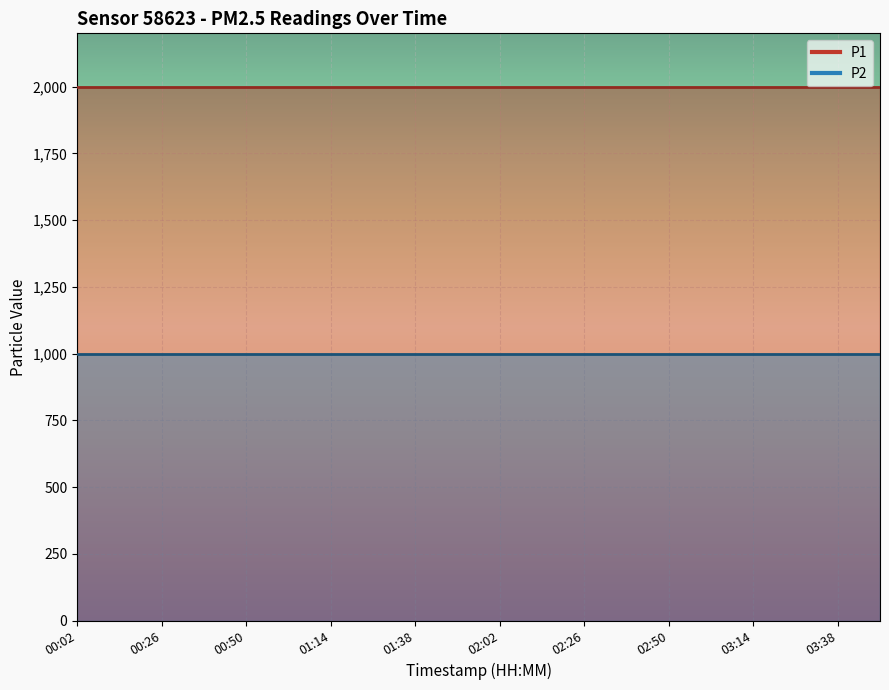

Rank the series by their average value, from lowest to highest.

P2, P1